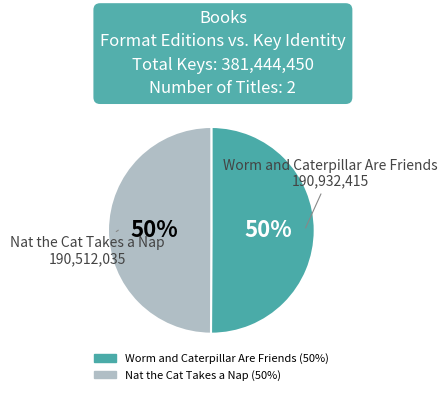

Combined, do Worm and Caterpillar Are Friends and Nat the Cat Takes a Nap account for over 50%?

Yes